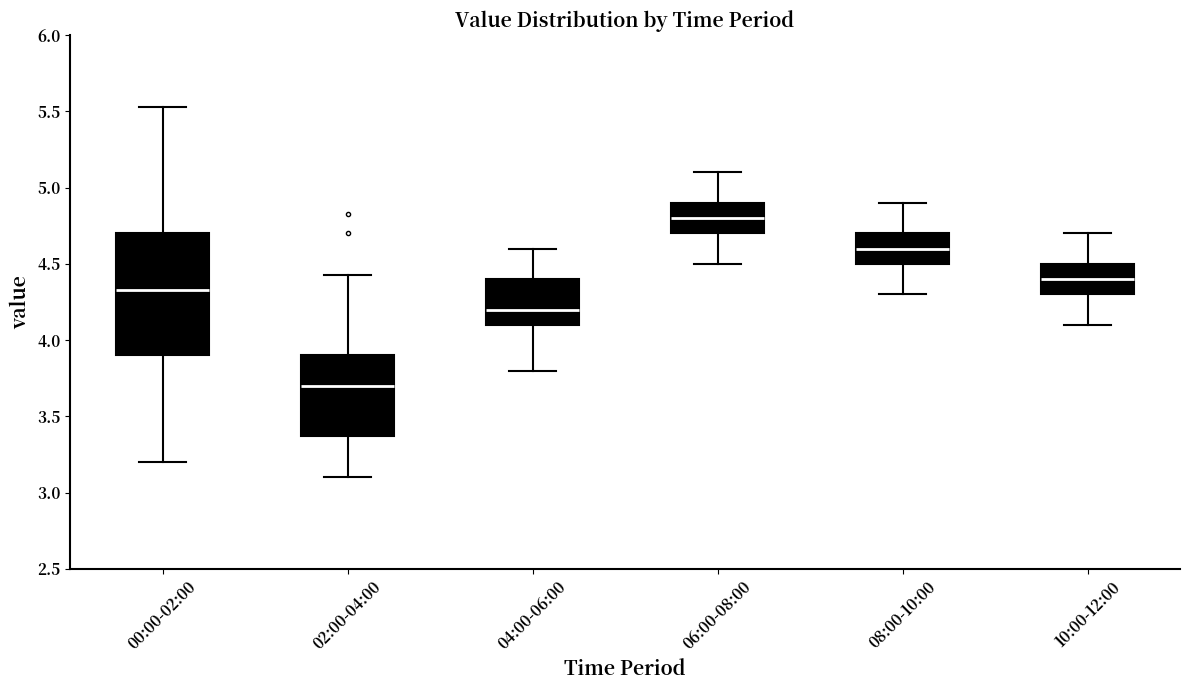

Which box is the tallest, from its lower edge to its upper edge?

00:00-02:00